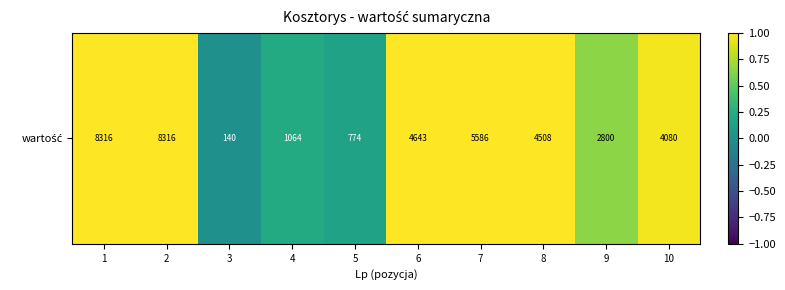

The chart shows a value of 0.2 at 5. True or false?

False